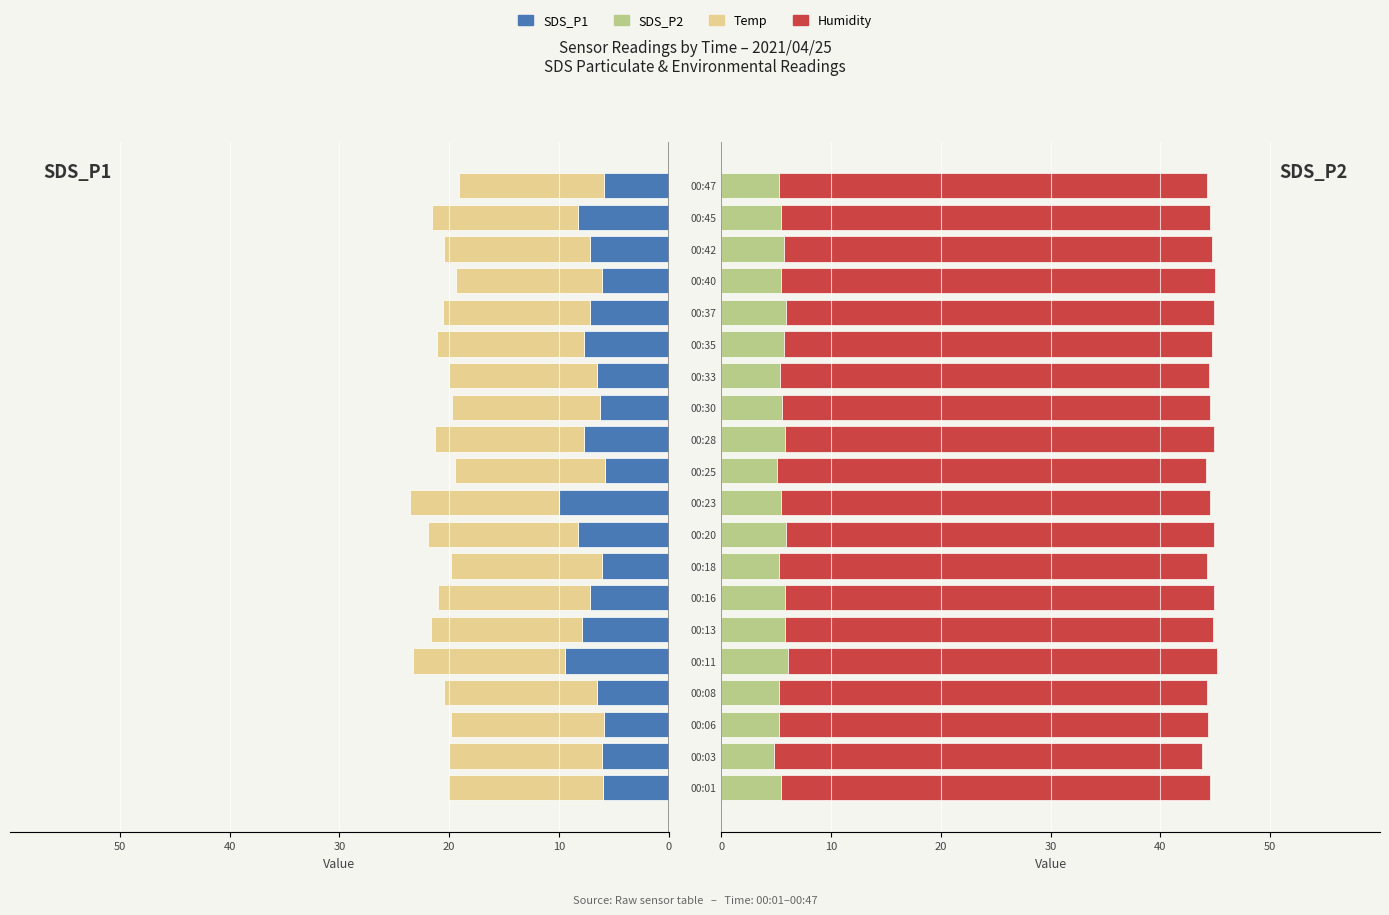

Is it true that Temp equals -21.7 at 00:35?

False